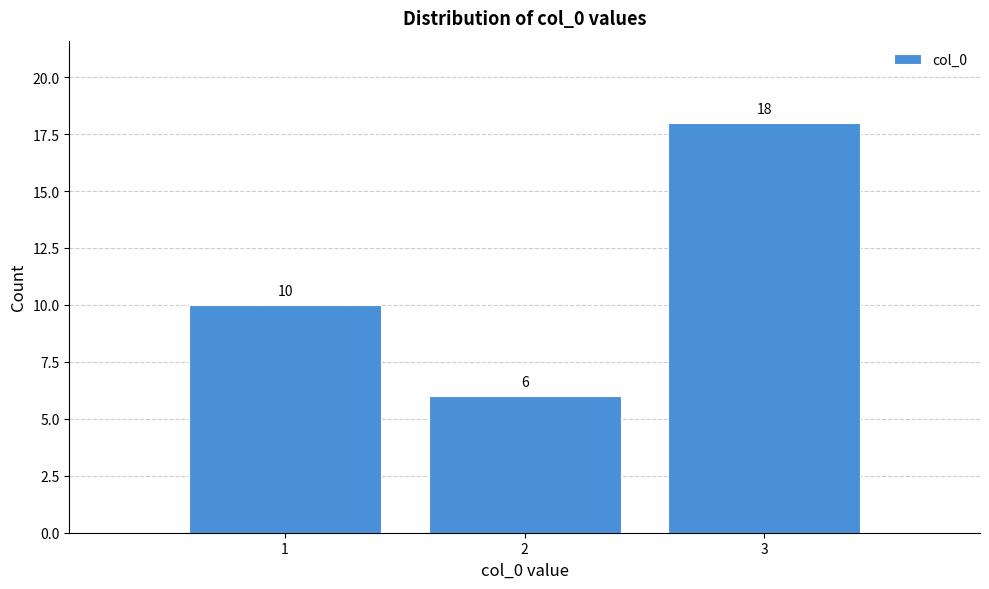

How tall is the bar that spans 1.5 to 2.5 on the x-axis?

6